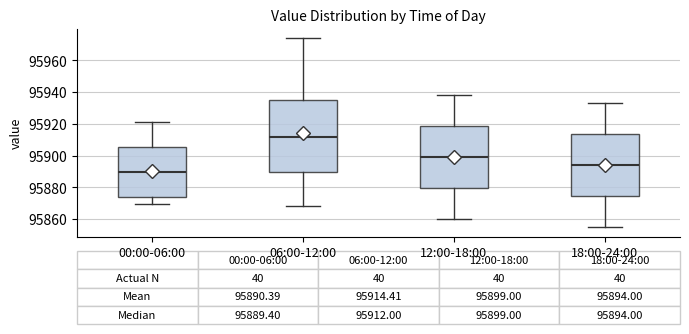

Comparing the boxes themselves (not the whiskers), which one is the tallest?

06:00-12:00